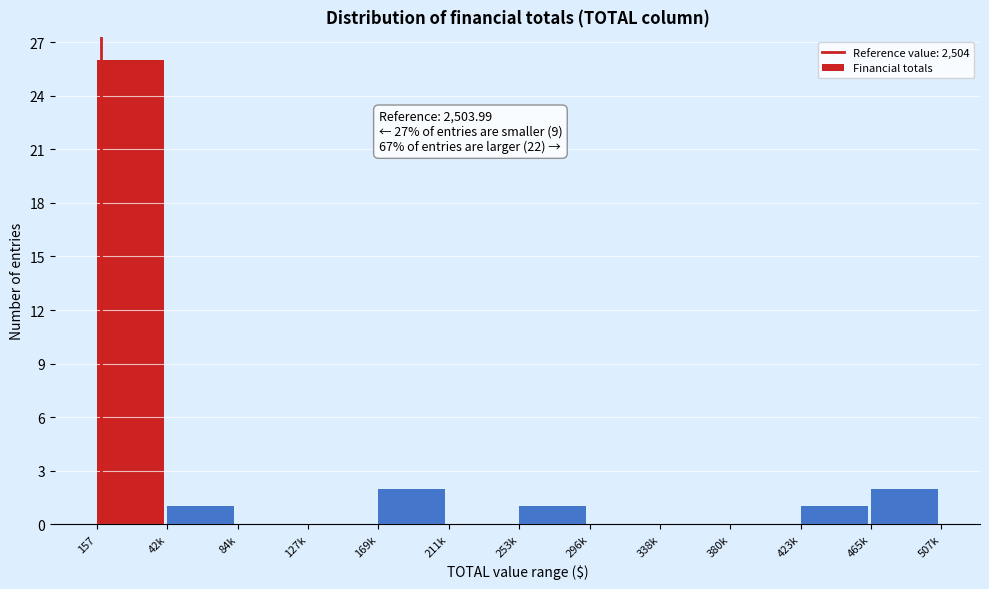

Reading right to left, list all the values displayed in this chart.

465k=2	423k=1	380k=0	338k=0	296k=0	253k=1	211k=0	169k=2	127k=0	84k=0	42k=1	157=26